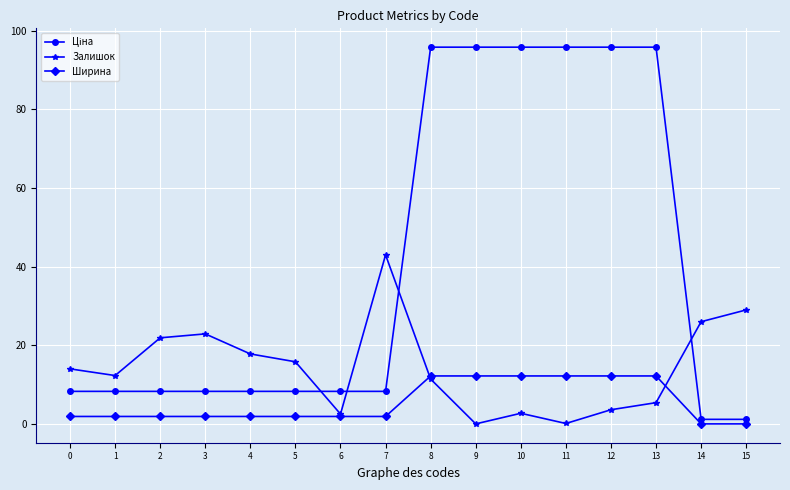

What is the sum of the Ширина values at 8 and 7?

14.1